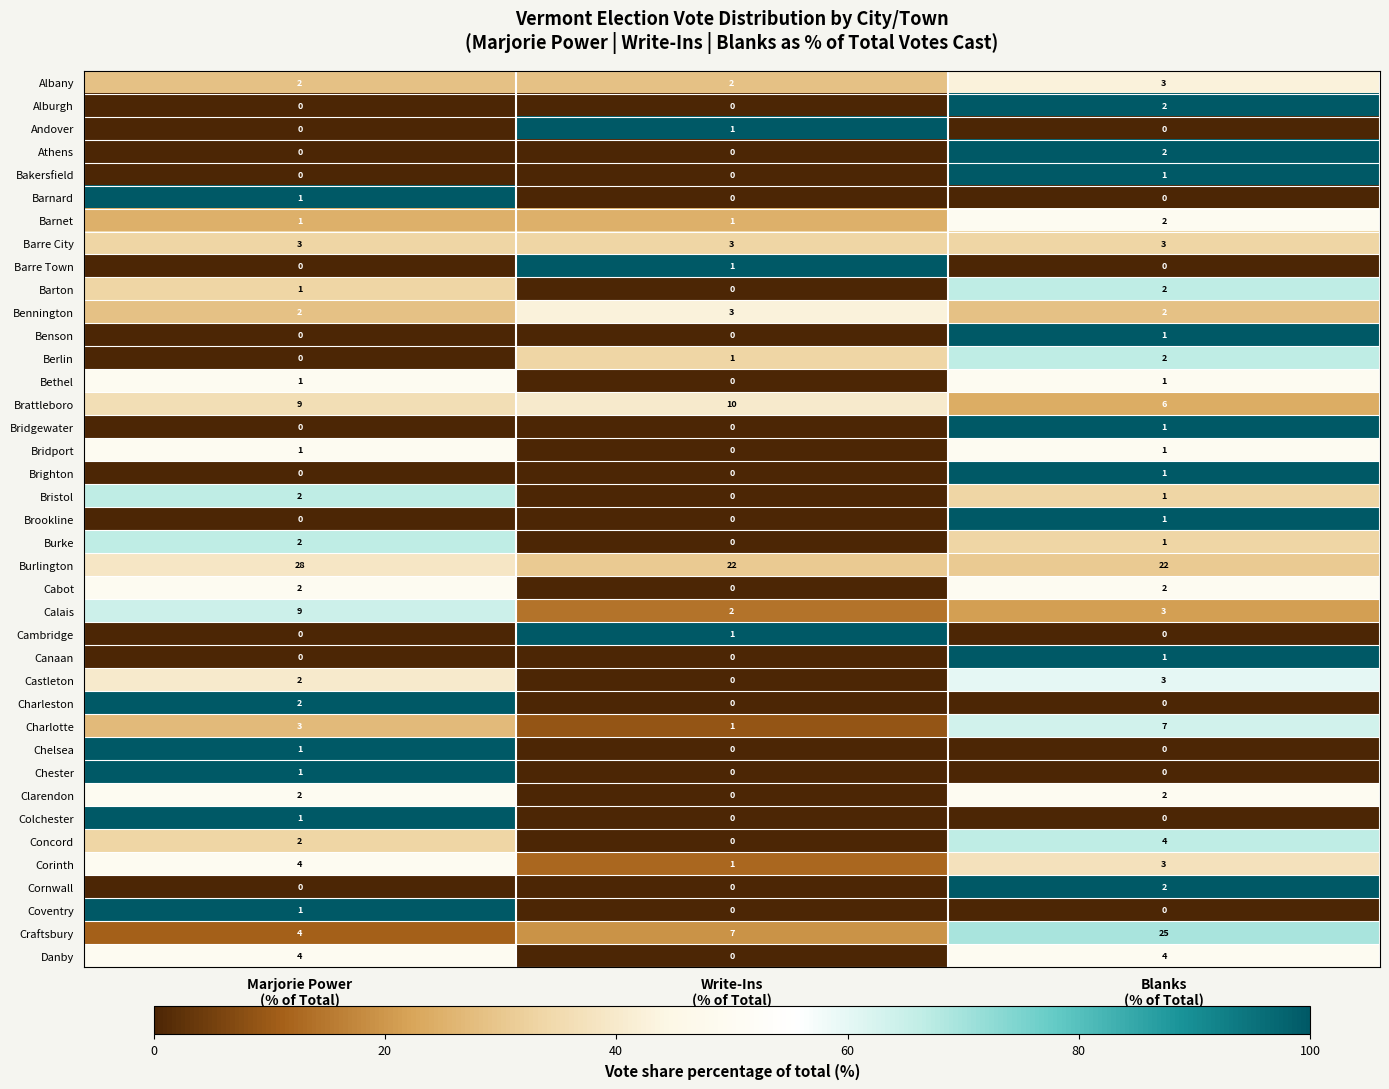

What is the difference between the highest and lowest values at Blanks
(% of Total)?

25